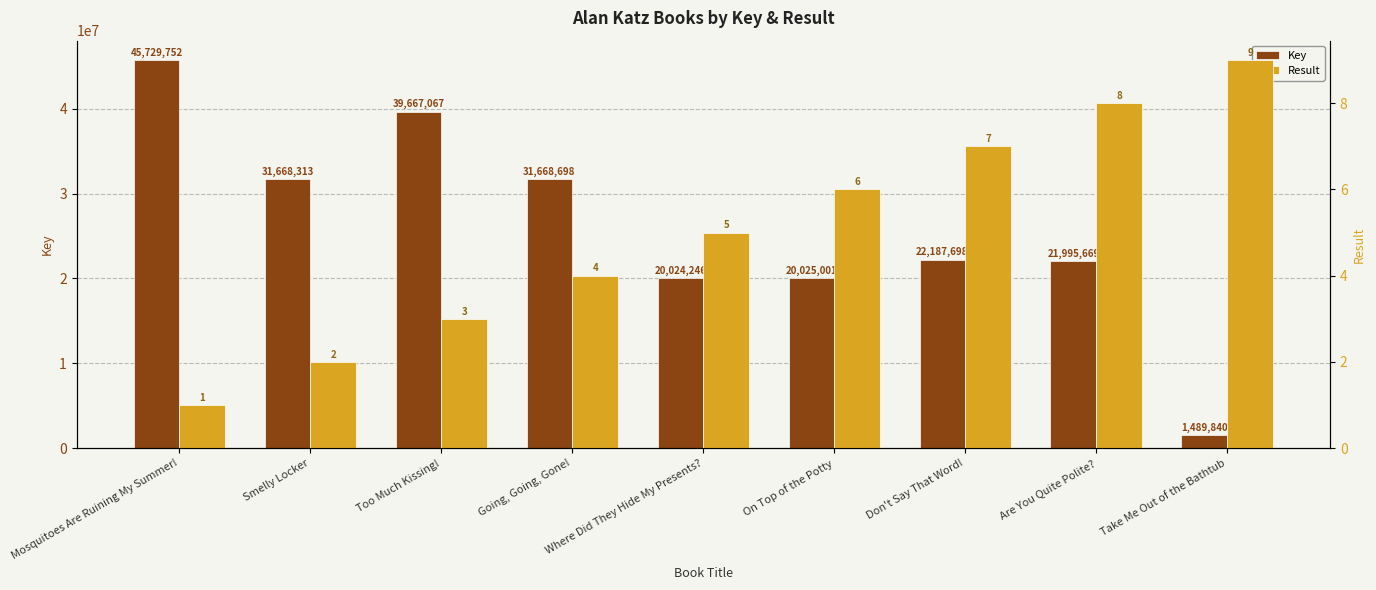

Rank the categories by Result value from highest to lowest.

Take Me Out of the Bathtub, Are You Quite Polite?, Don't Say That Word!, On Top of the Potty, Where Did They Hide My Presents?, Going, Going, Gone!, Too Much Kissing!, Smelly Locker, Mosquitoes Are Ruining My Summer!